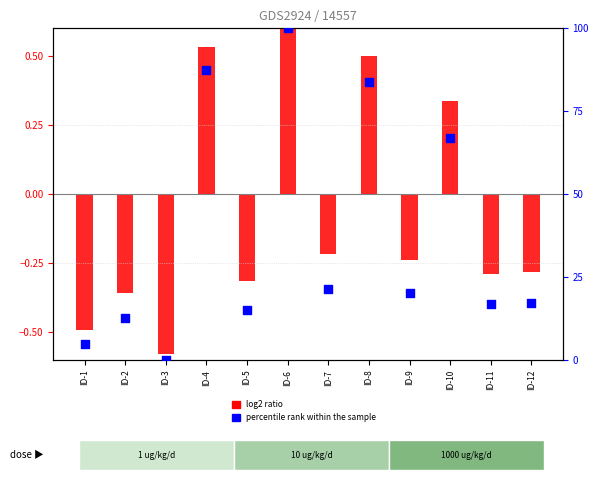

Which series reaches the maximum Y coordinate?

percentile rank within the sample